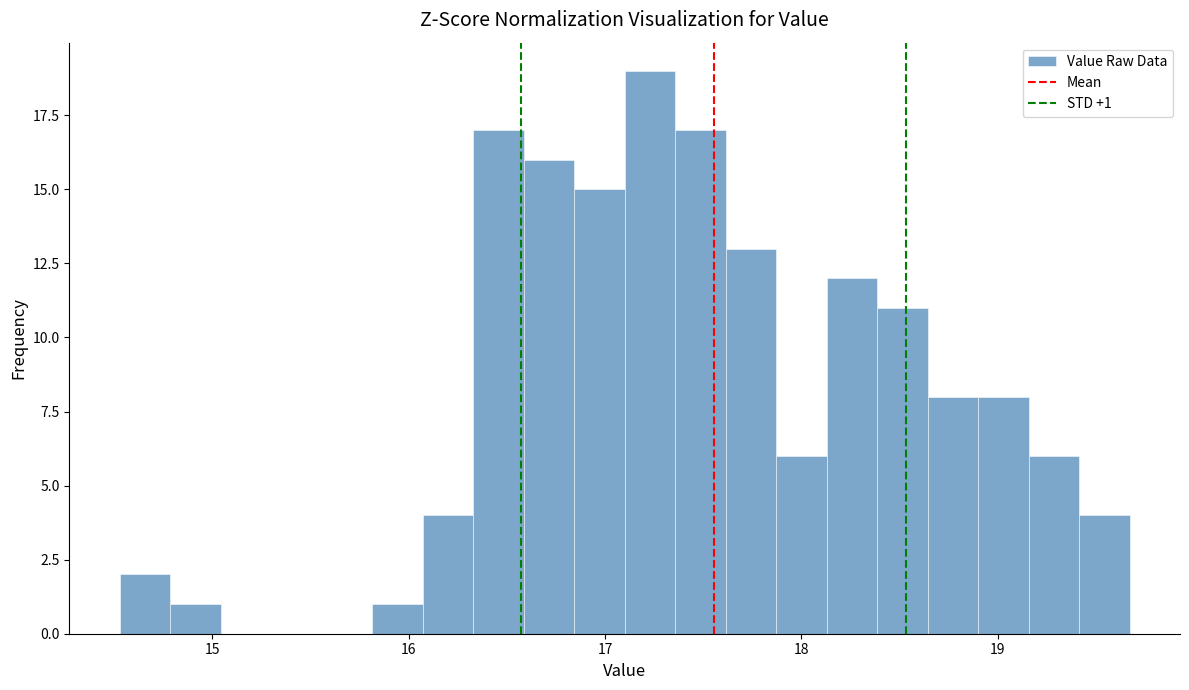

Read against the x-axis, roughly where is the centre of the tallest bar?

17.2